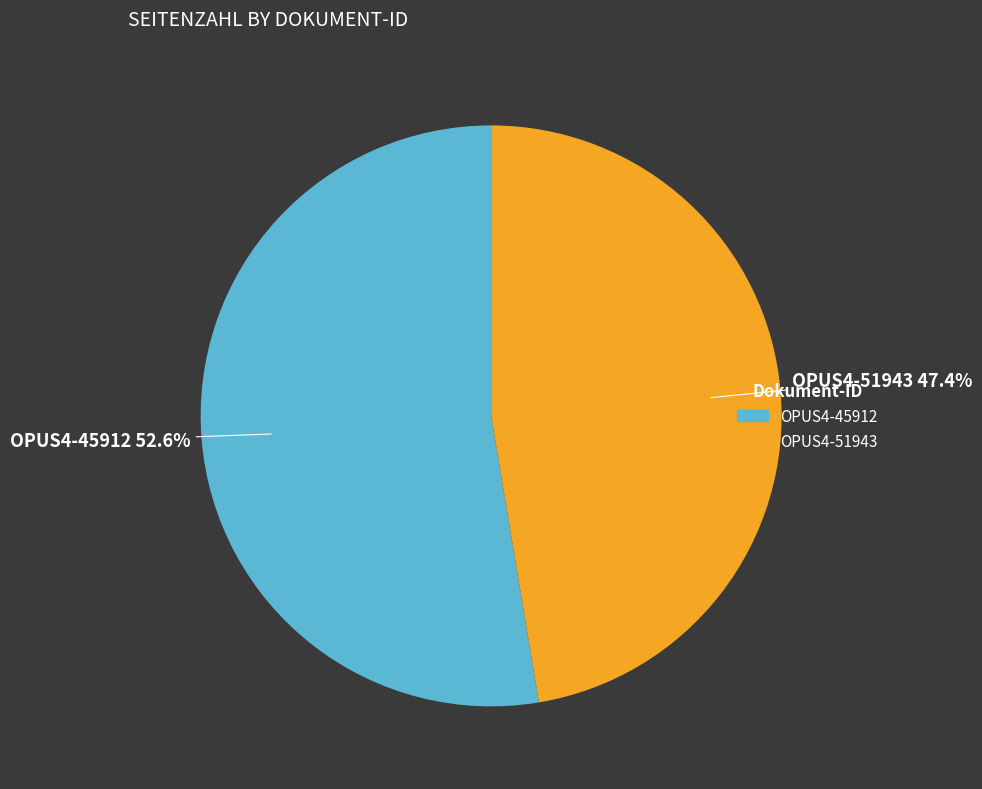

Between OPUS4-51943 and OPUS4-45912, which is larger?

OPUS4-45912